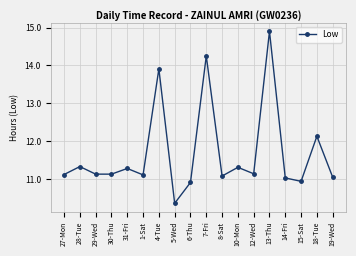

Approximately how many times larger is the value at 18-Tue compared to 30-Thu?

1.1